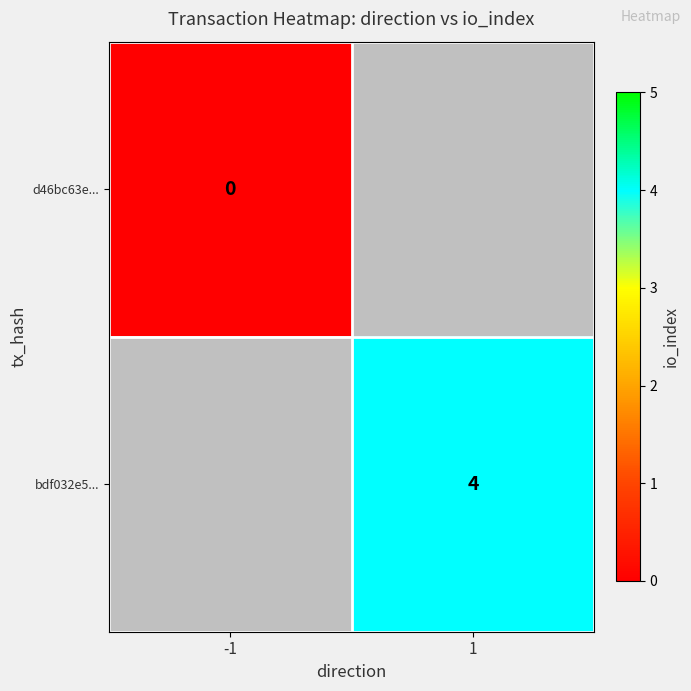

What is the greatest value displayed?

4.0